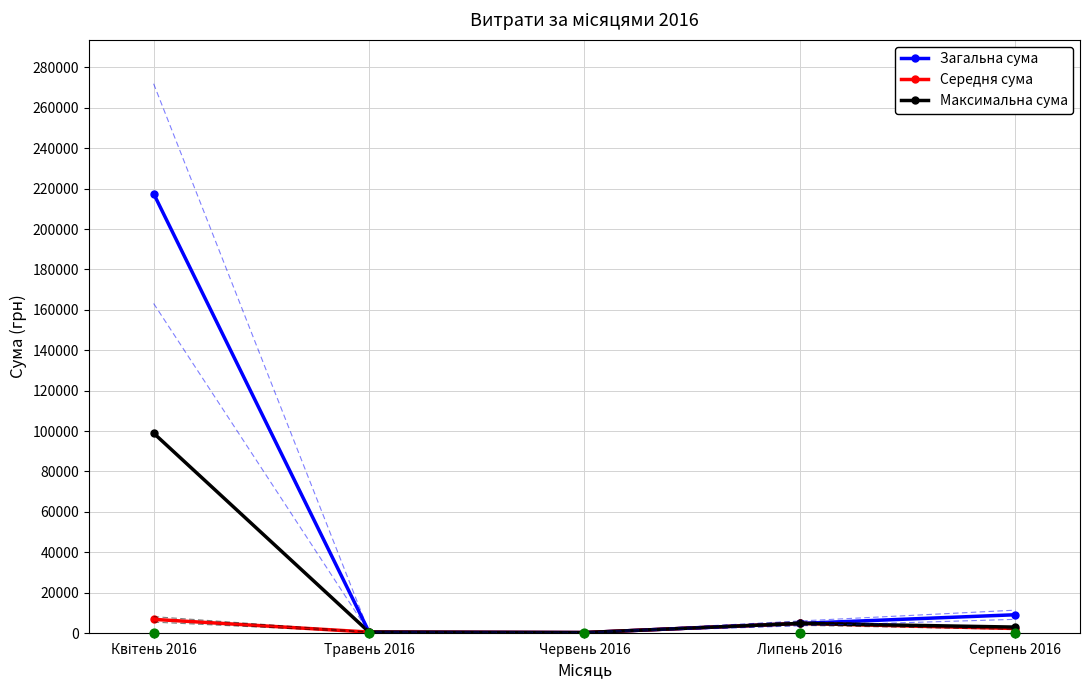

At which category is the sum across all series the highest?

Квітень 2016